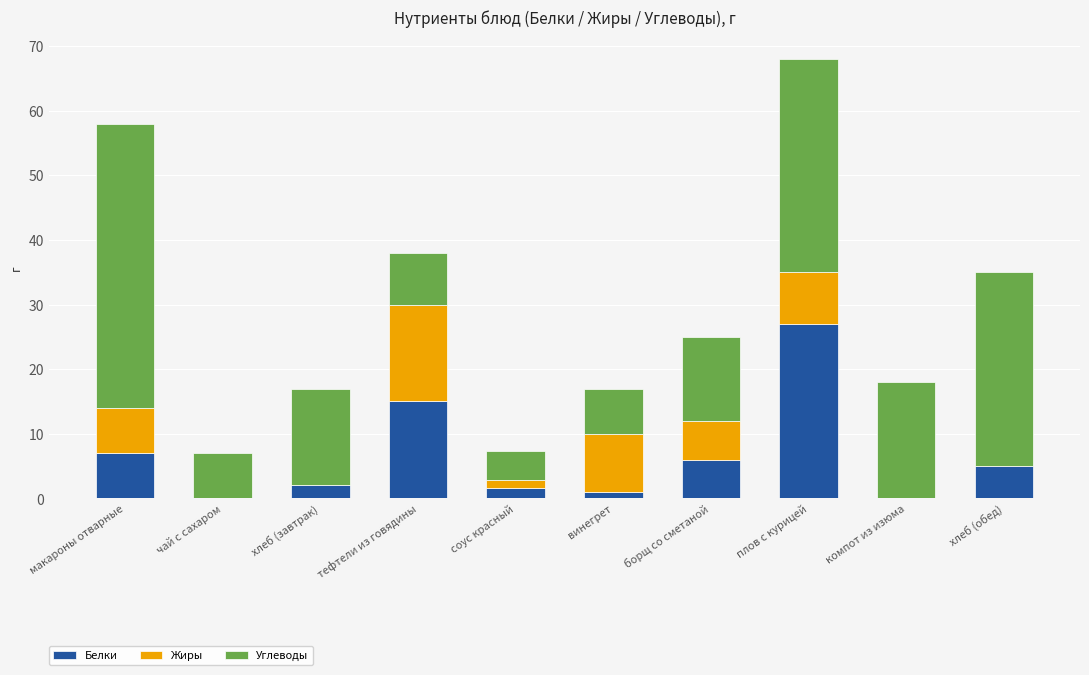

The value of Белки at борщ со сметаной is 3.1. True or false?

False